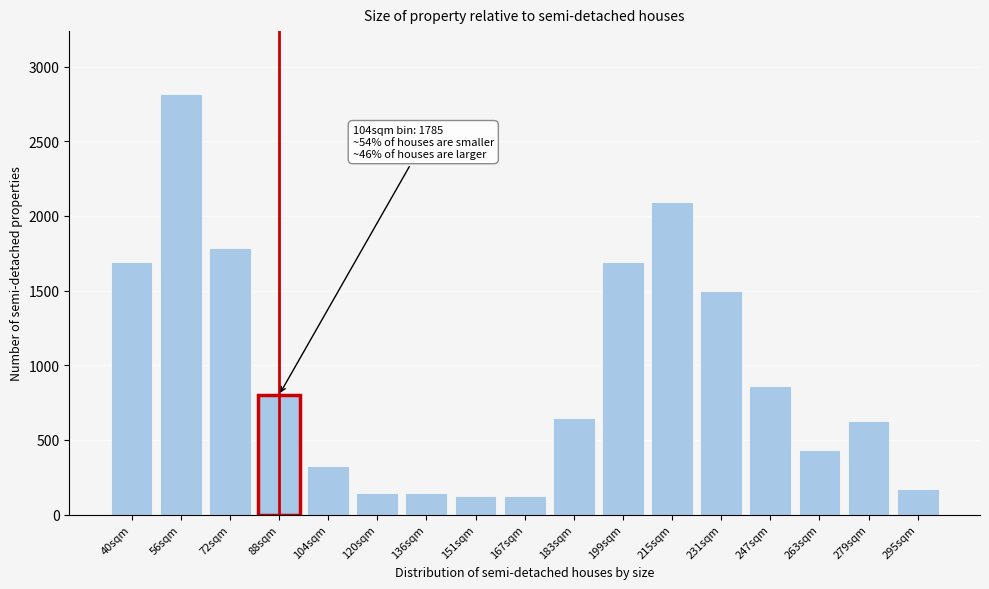

The value at 136sqm is 246. True or false?

False